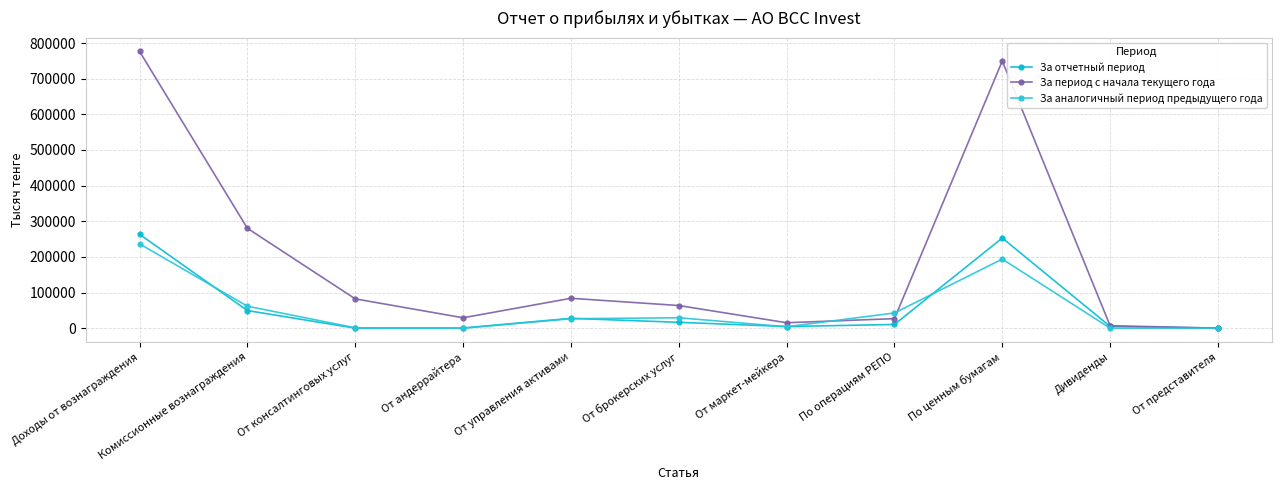

How many values in the За отчетный период series are below 10507?

5